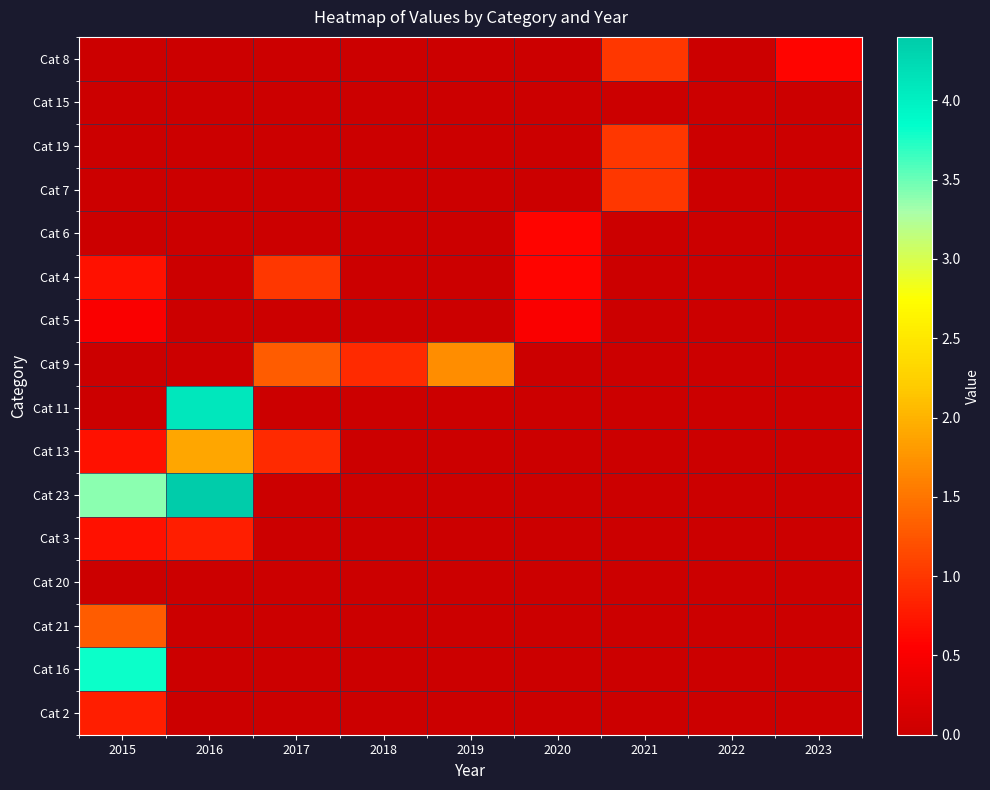

What is the difference between the highest and lowest values at 2020?

0.6